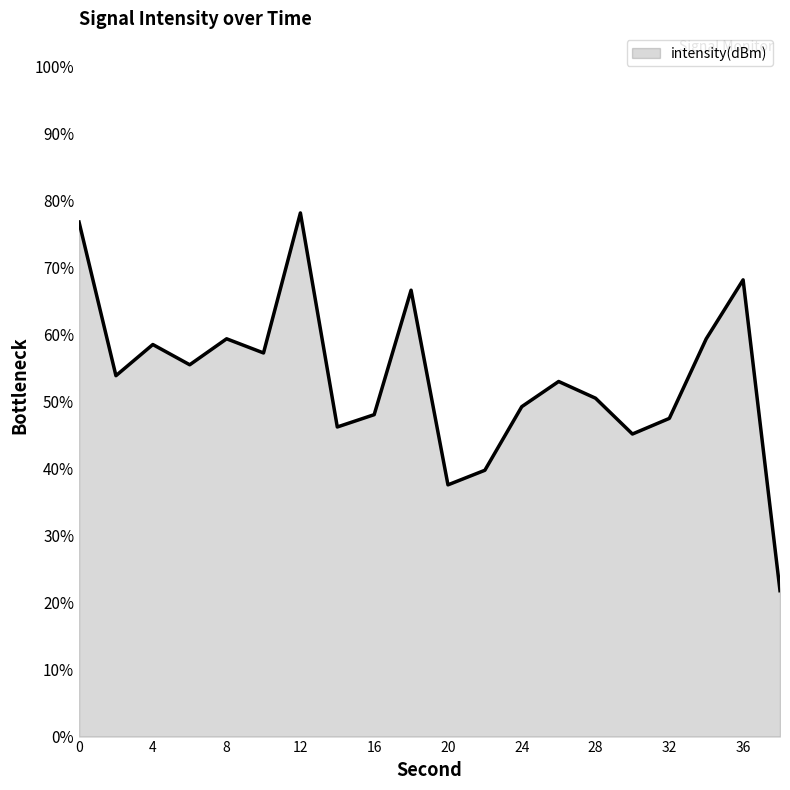

What is the smallest value displayed?

21.8